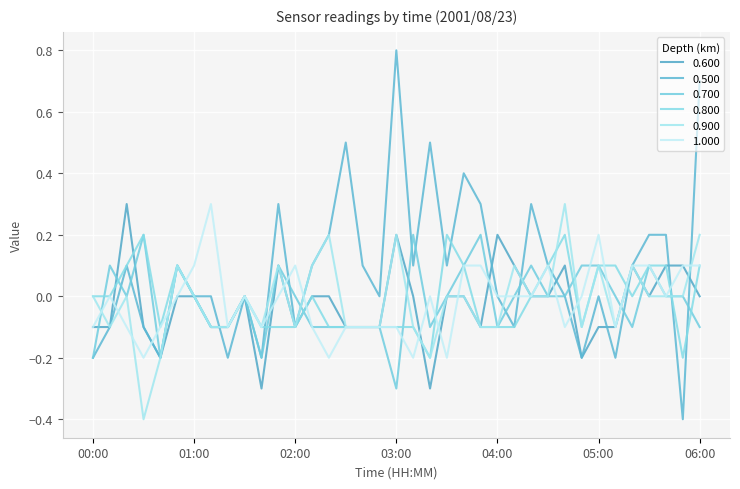

Which series ends up on top after the final intersection of 1.000 and 0.600?

0.600